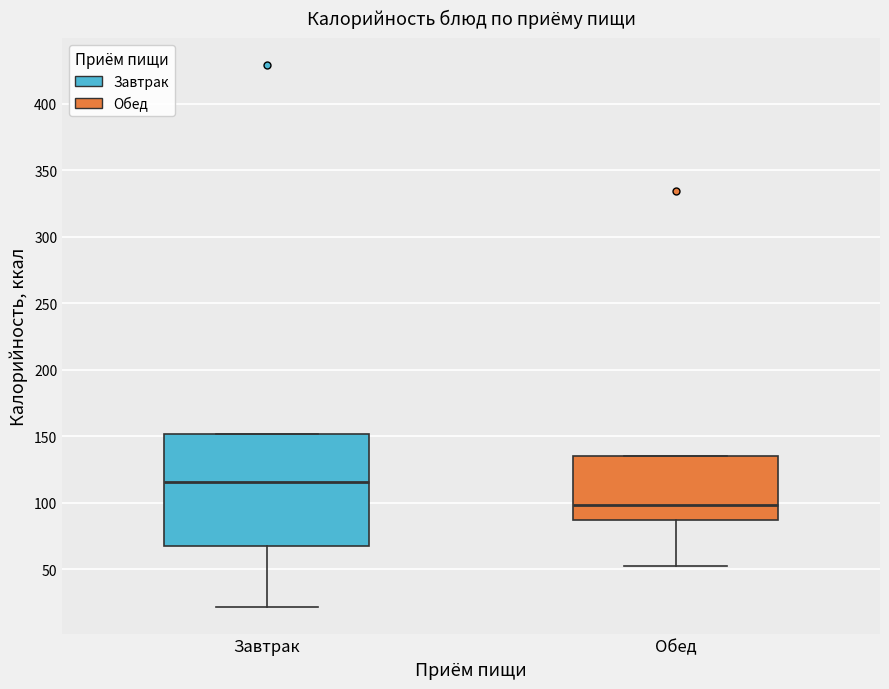

Reading left to right, read every box against the y-axis: the position of its median line, the range the box covers, and the ends of its whiskers. The values are not printed on the chart, so give them approximately, as read against the axis.

Завтрак: median 115, box 70 to 150, whiskers 20 to 150
Обед: median 100, box 85 to 135, whiskers 55 to 135